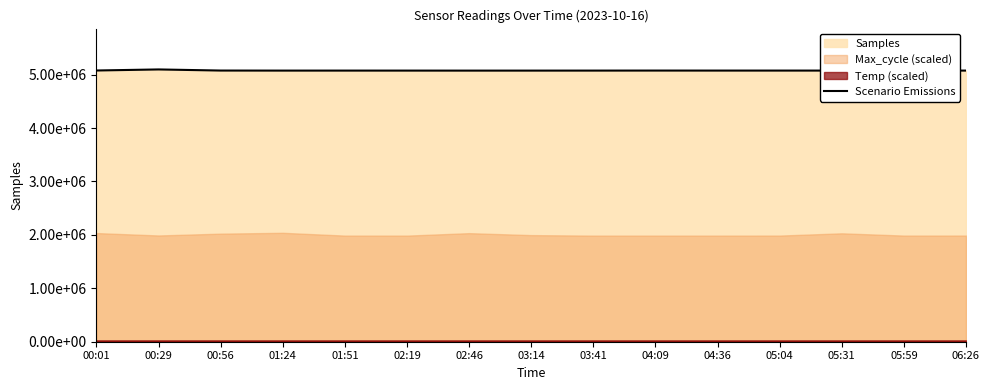

What is the value of the 2nd point from the left?

5096021